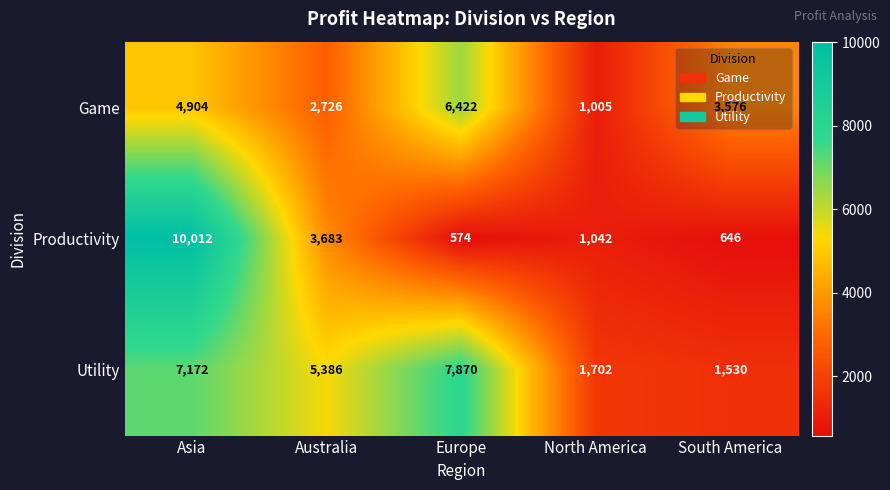

What value does the Game series have at Europe, to the nearest 50?

6400